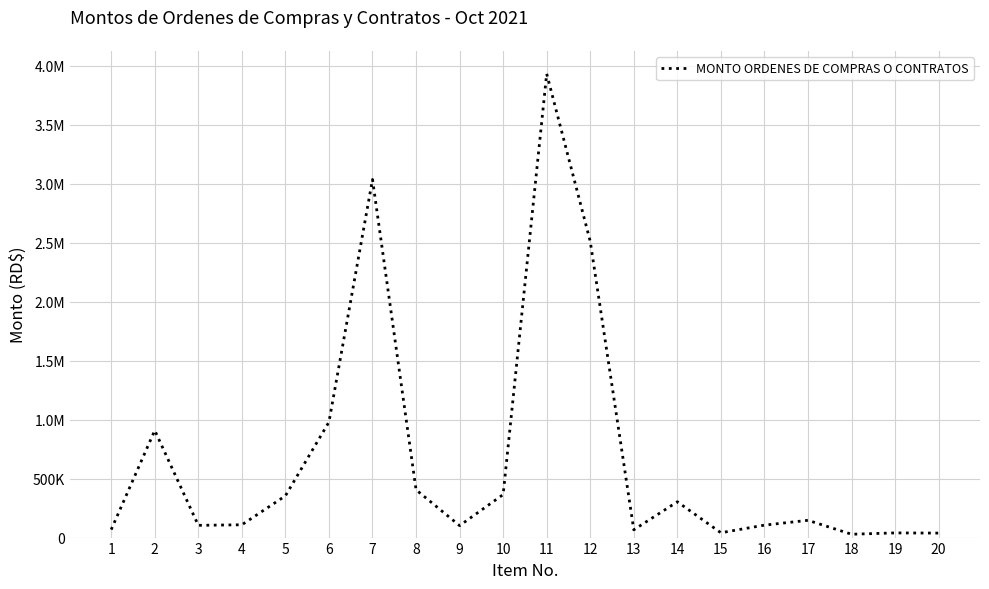

True or false: the data shows 1586179.9 at 11.

False